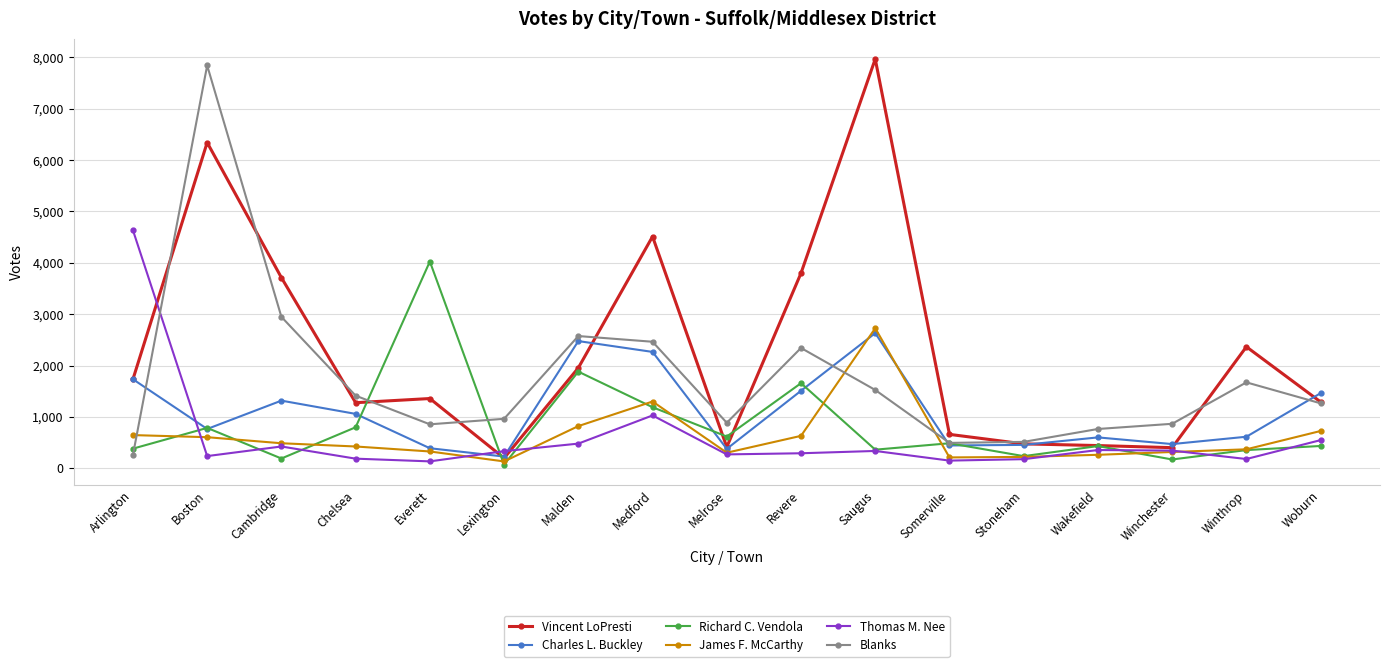

What is the sum of all Thomas M. Nee values?

10095